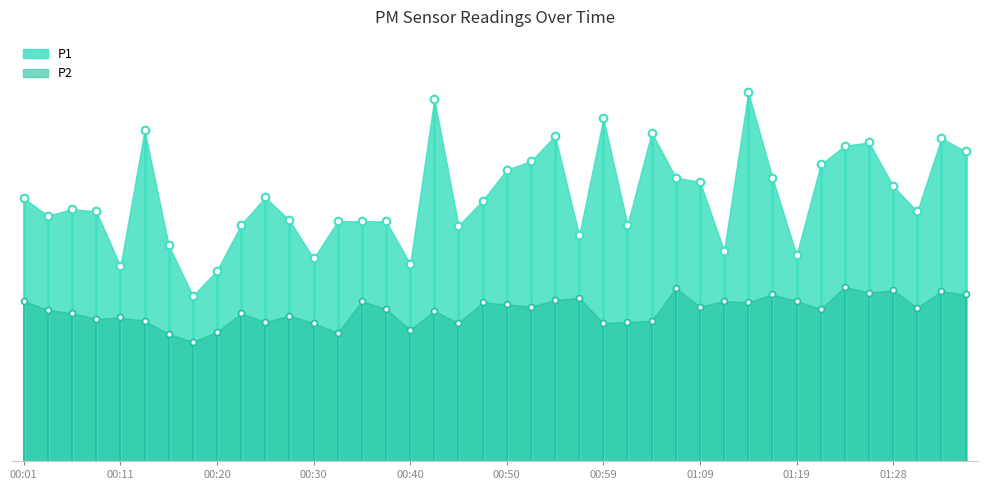

Which series has the largest Y range (max minus min)?

P1